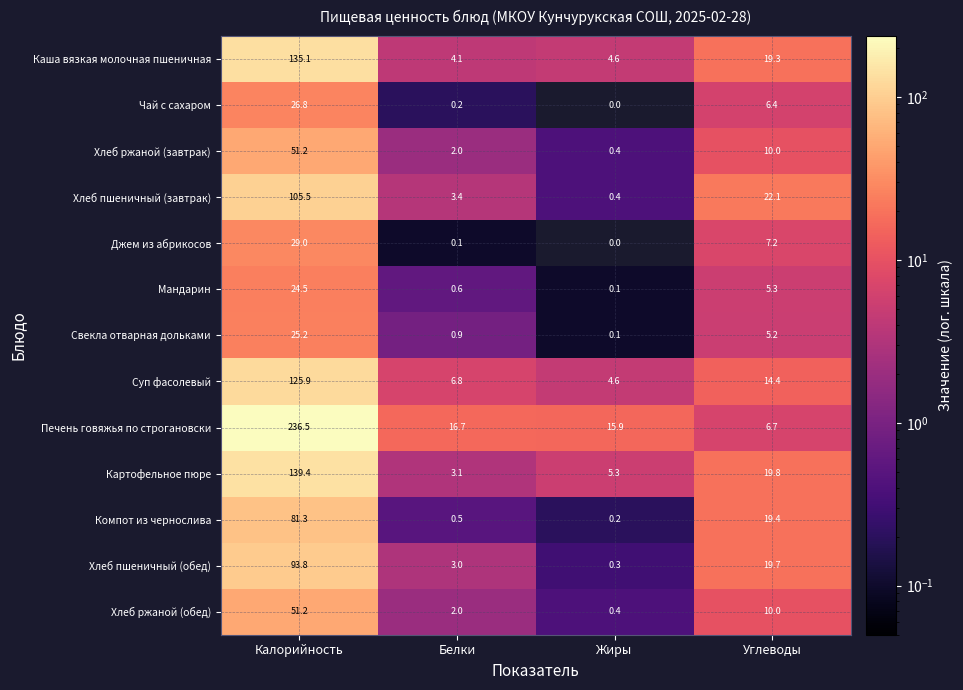

What is the difference between the Картофельное пюре values at Калорийность and Белки?

136.3